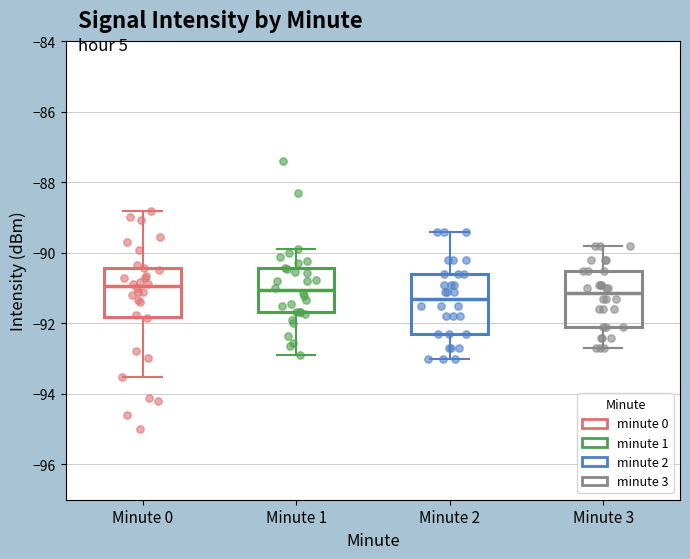

Reading left to right, transcribe this box plot: for each box, give where its median line is, the range the box spans, and where its two whiskers end, as read against the y-axis. The values are not printed on the chart, so give them approximately, as read against the axis.

Minute 0: median -91.0, box -91.8 to -90.4, whiskers -93.6 to -88.8
Minute 1: median -91.0, box -91.6 to -90.4, whiskers -92.8 to -89.8
Minute 2: median -91.2, box -92.2 to -90.6, whiskers -93.0 to -89.4
Minute 3: median -91.2, box -92.0 to -90.4, whiskers -92.6 to -89.8